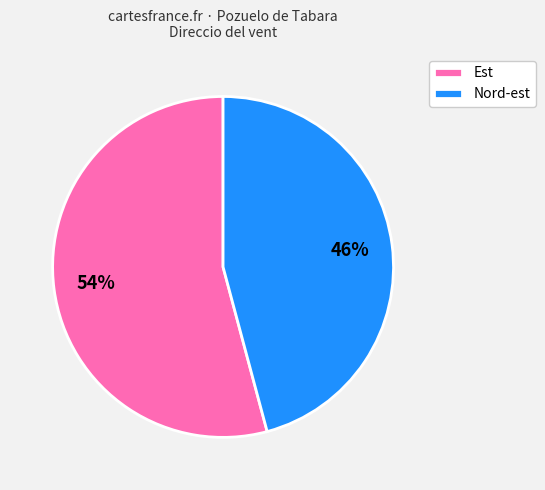

Rank the categories by value from lowest to highest.

Nord-est, Est